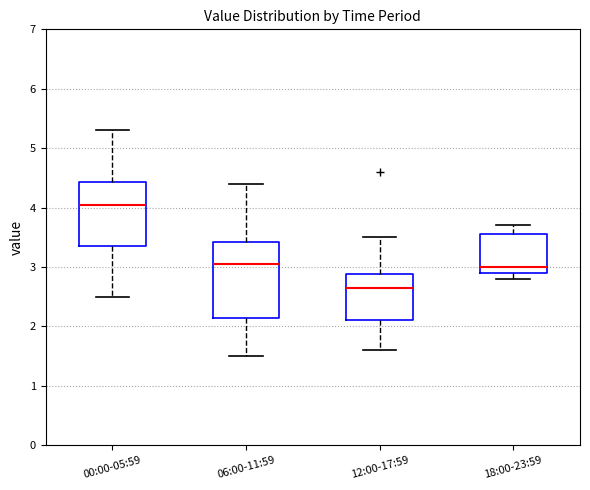

Which box is the tallest, from its lower edge to its upper edge?

06:00-11:59